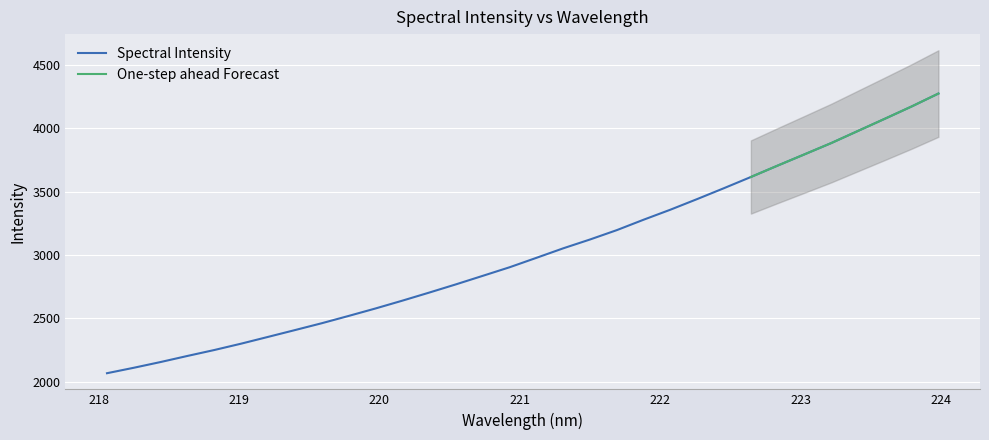

Which category has the lowest value across all series?

218.0596